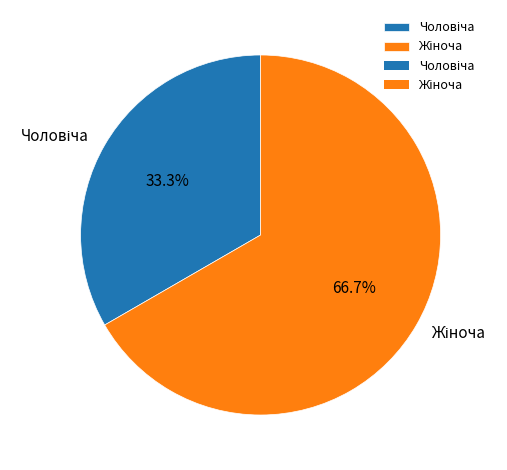

Does any single category account for the majority?

Yes